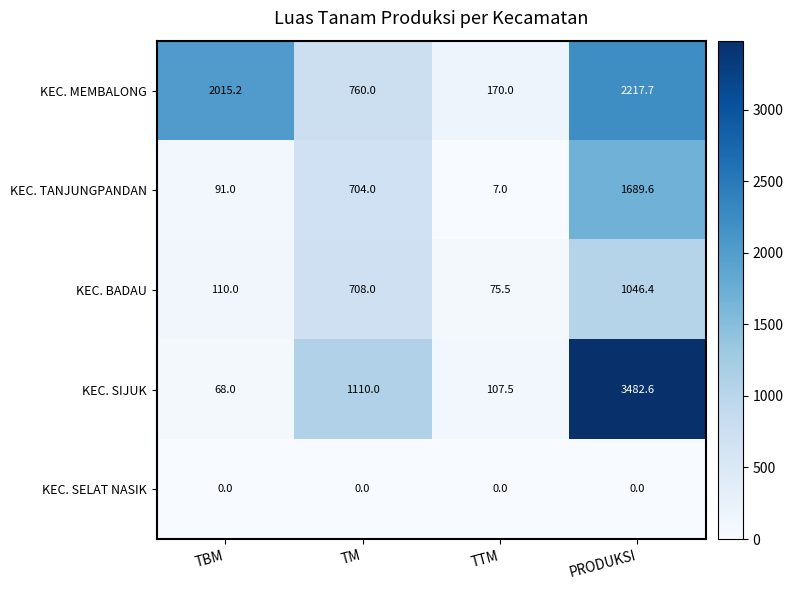

Is the value of KEC. TANJUNGPANDAN at TBM greater than the value of KEC. SELAT NASIK at TM?

Yes